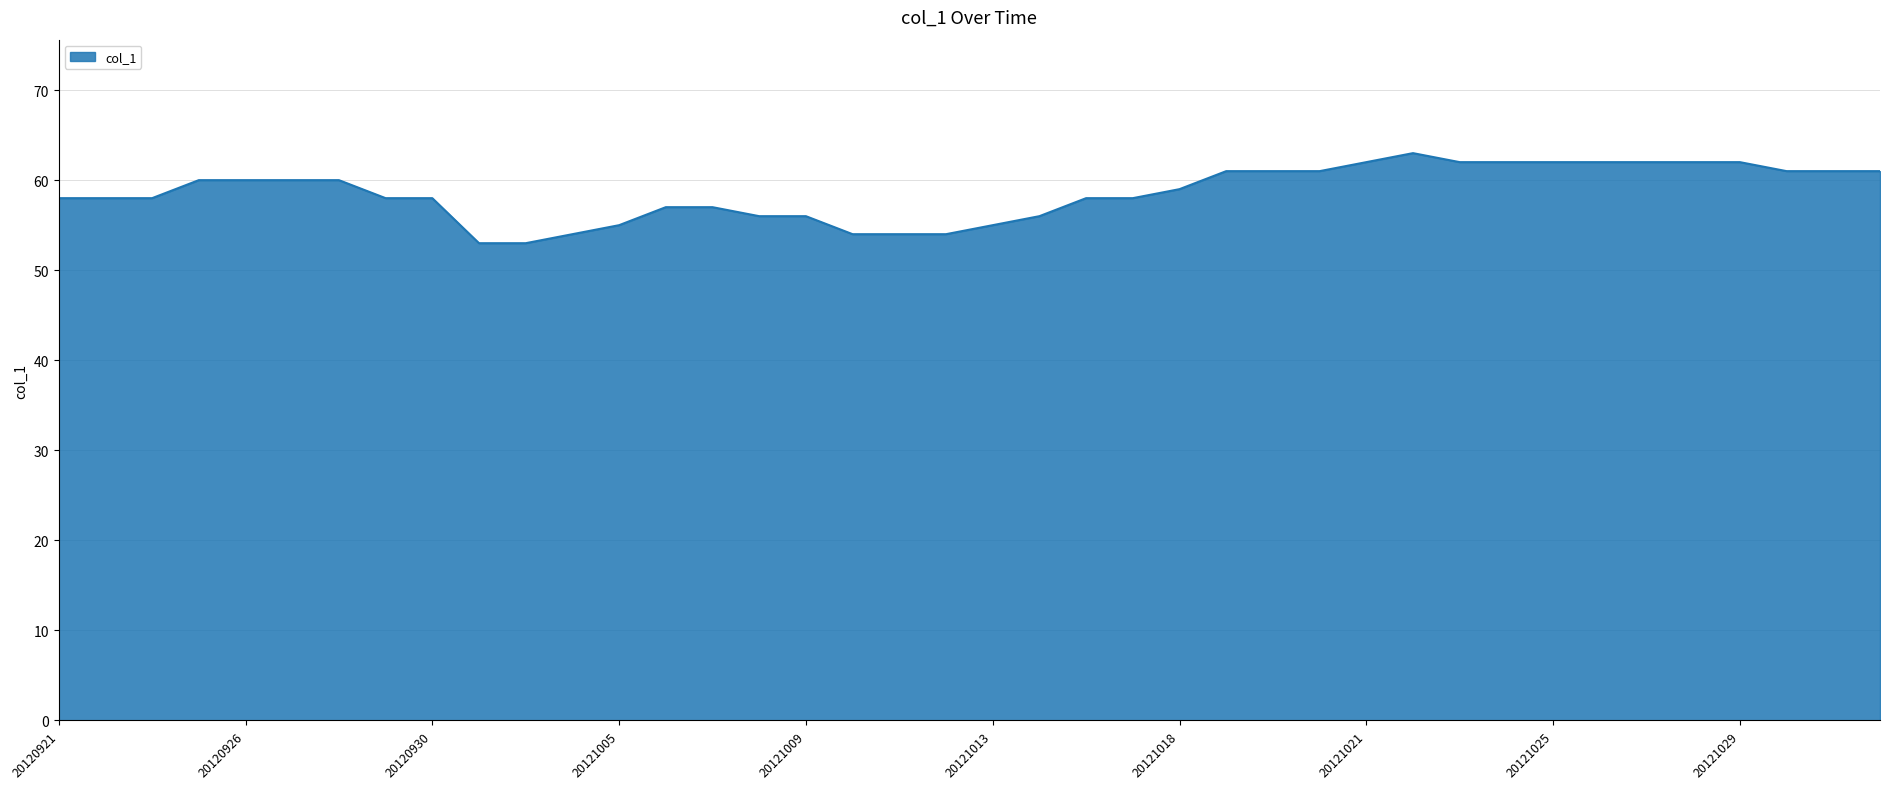

What is the greatest value displayed?

63